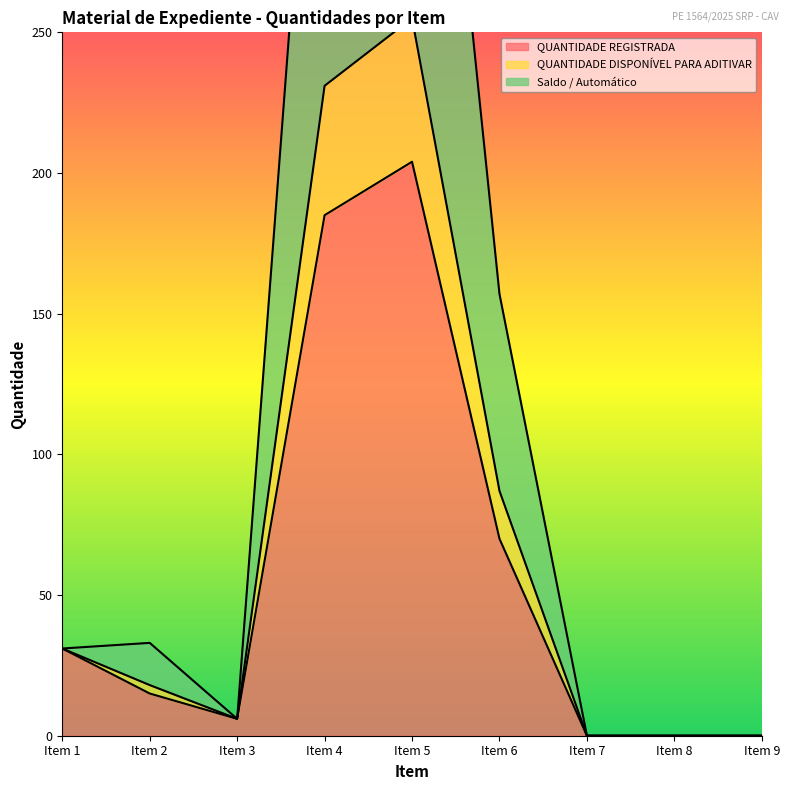

How many data points in QUANTIDADE REGISTRADA are above 15?

4